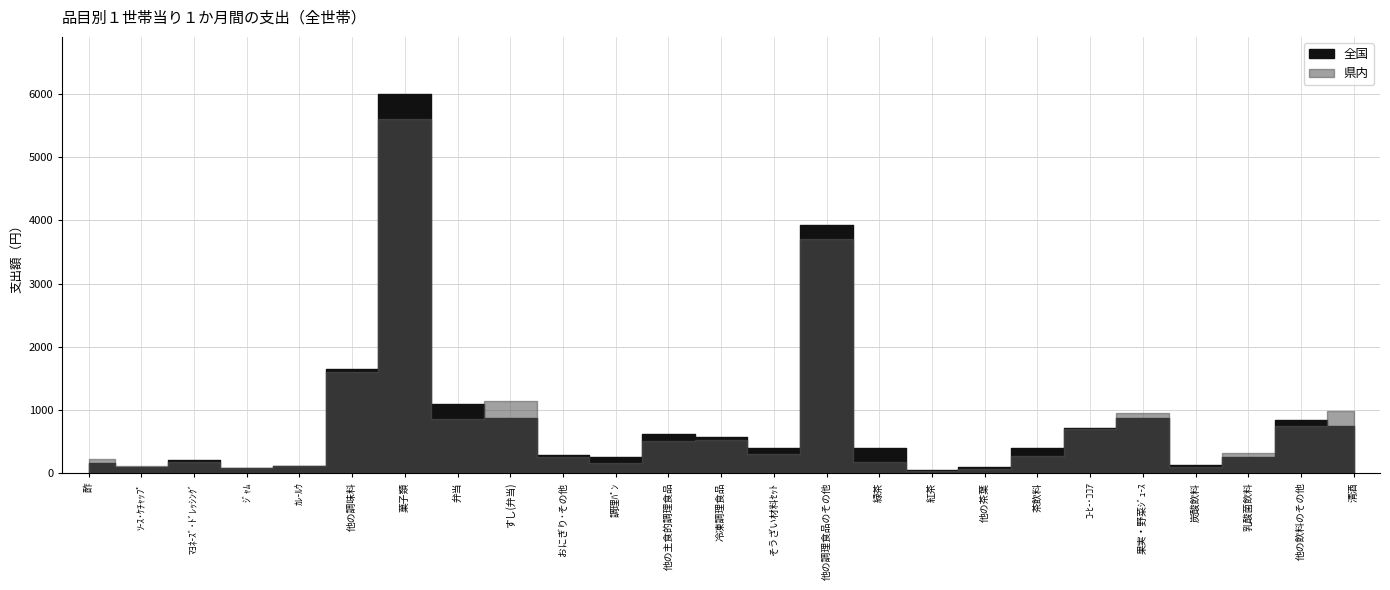

Between すし(弁当) and 果実・野菜ｼﾞｭ-ｽ, which series saw the biggest shift?

県内